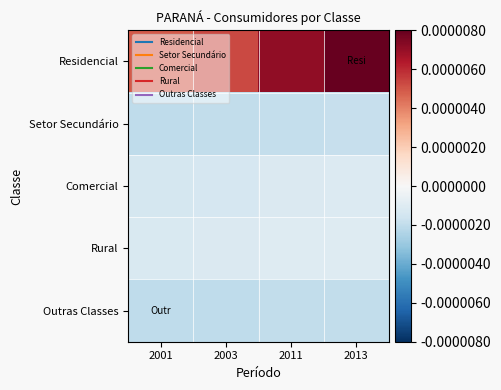

Reading left to right, extract all data points from this chart.

Residencial: 2001=1.5	2003=1.6	2011=2.2	2013=2.5
Setor Secundário: 2001=-0.6	2003=-0.6	2011=-0.6	2013=-0.6
Comercial: 2001=-0.4	2003=-0.4	2011=-0.4	2013=-0.3
Rural: 2001=-0.4	2003=-0.4	2011=-0.3	2013=-0.3
Outras Classes: 2001=-0.6	2003=-0.6	2011=-0.6	2013=-0.6